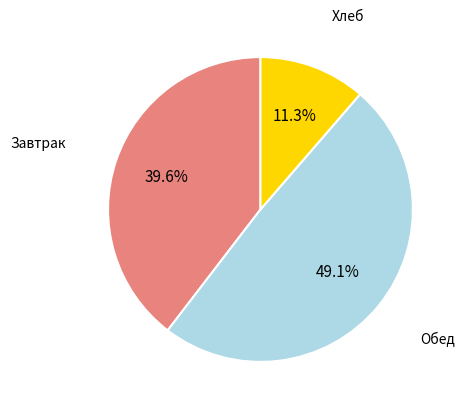

To the nearest percent, what is the difference between the largest and smallest slice percentages?

38%